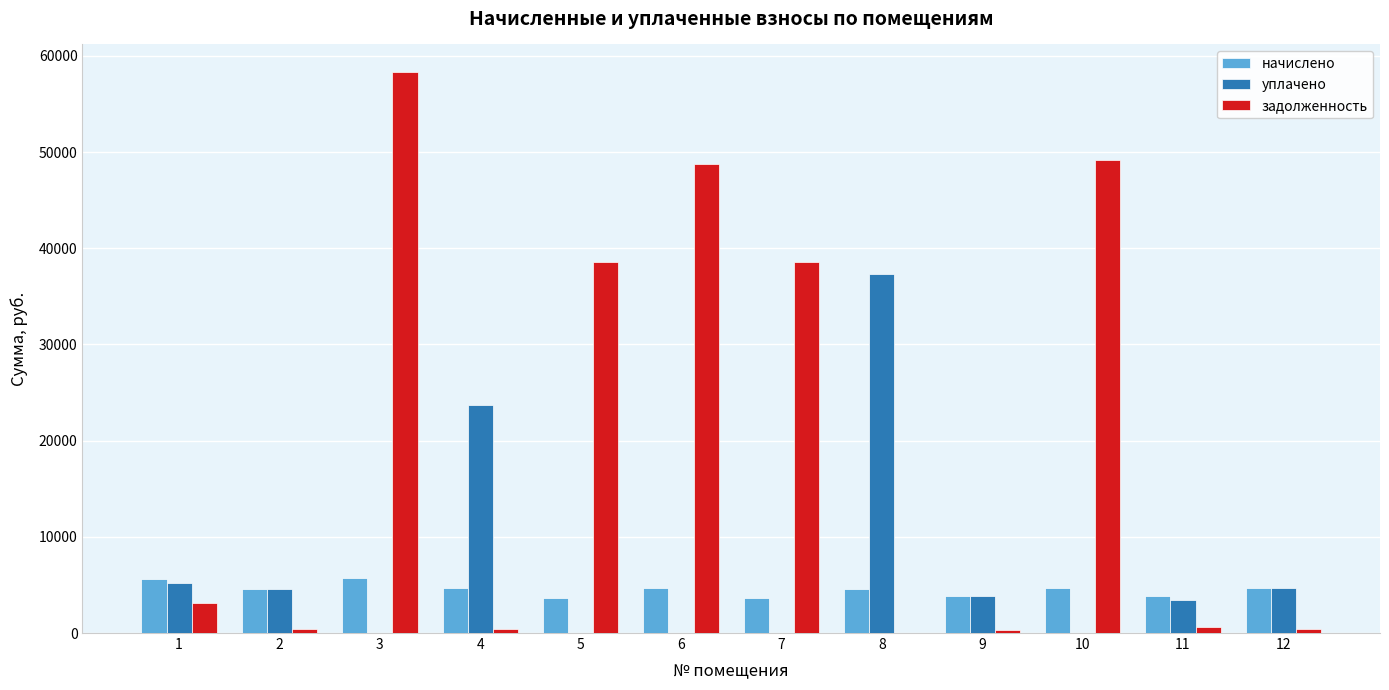

How many series are shown in this chart?

3